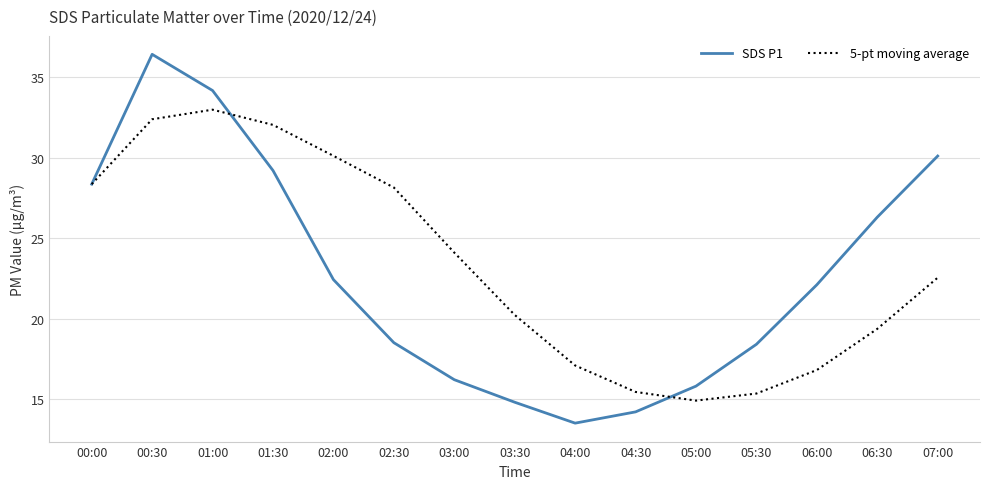

Read the 5-pt moving average value at 01:00.

33.0